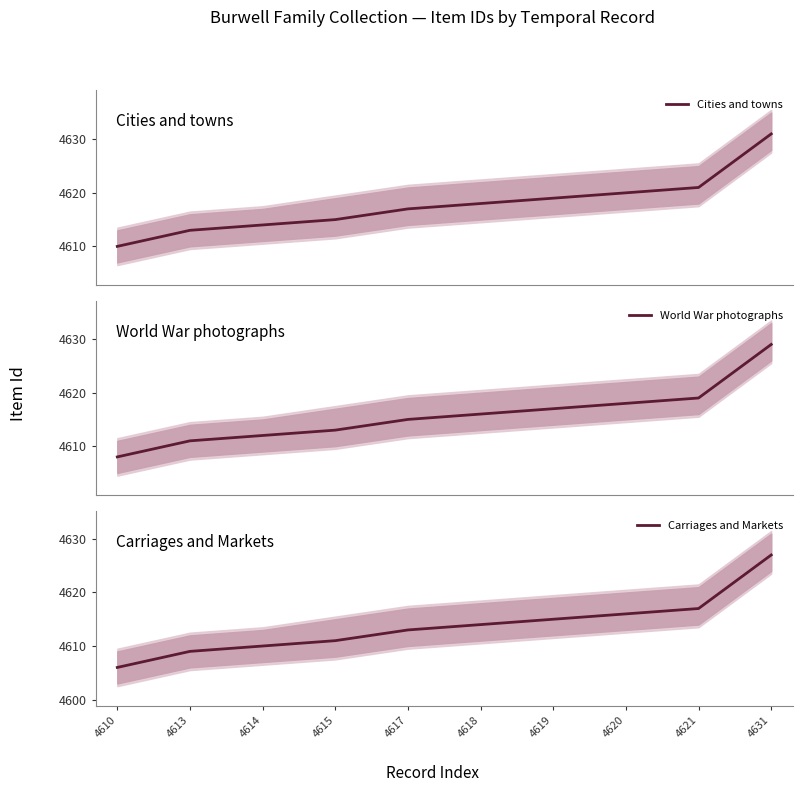

What is the difference between the second highest and second lowest values in the Carriages and Markets series?

8